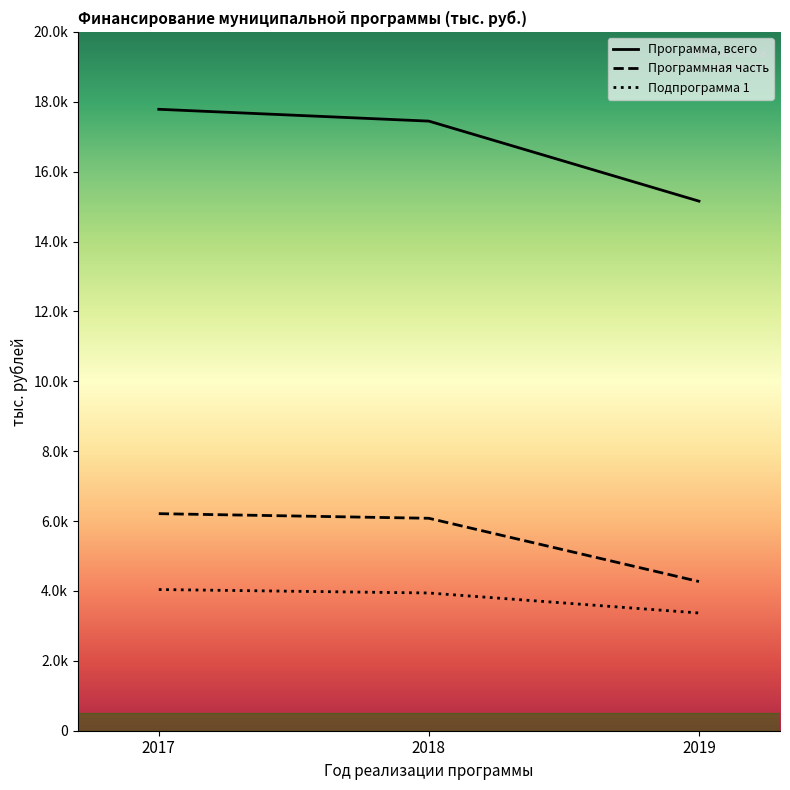

Which series has the widest spread of values?

Программа, всего